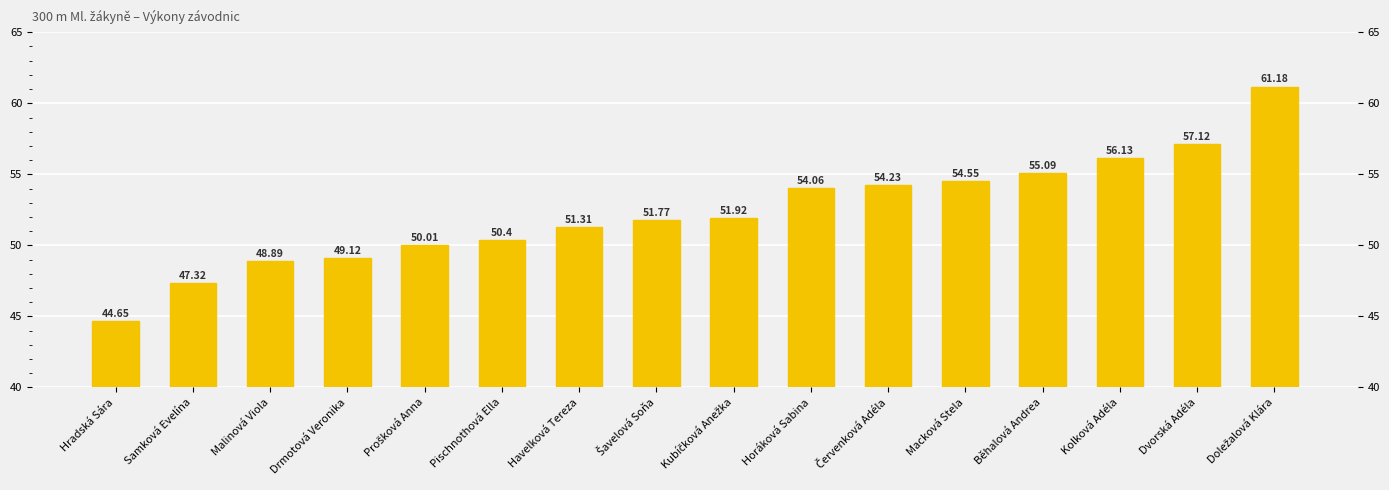

Reading right to left, extract all data points from this chart.

61.2	57.1	56.1	55.1	54.5	54.2	54.1	51.9	51.8	51.3	50.4	50.0	49.1	48.9	47.3	44.6